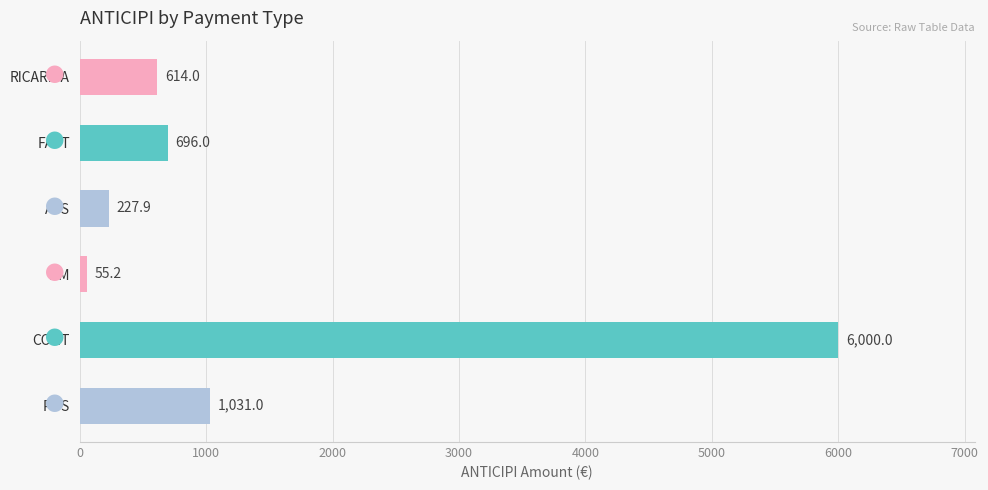

What is the greatest value displayed?

6000.0